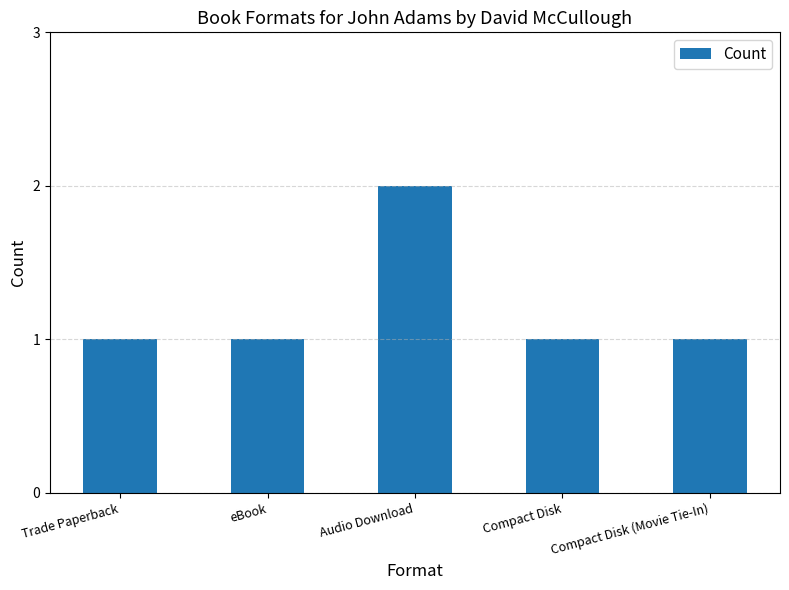

What is the difference between the maximum and minimum values?

1